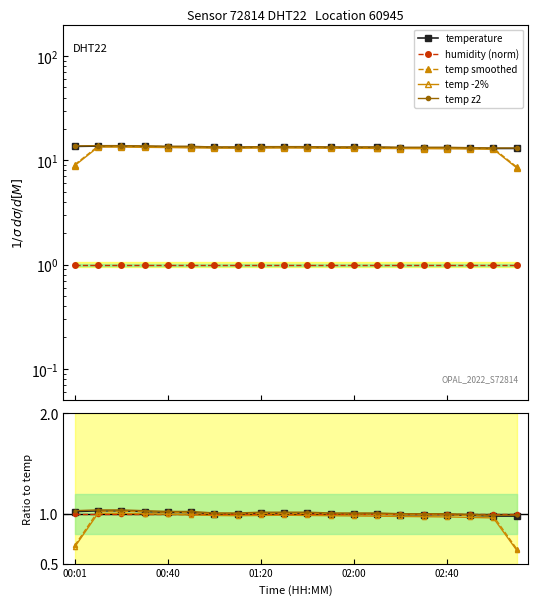

Which series changed the most between 7 and 19?

temp smoothed